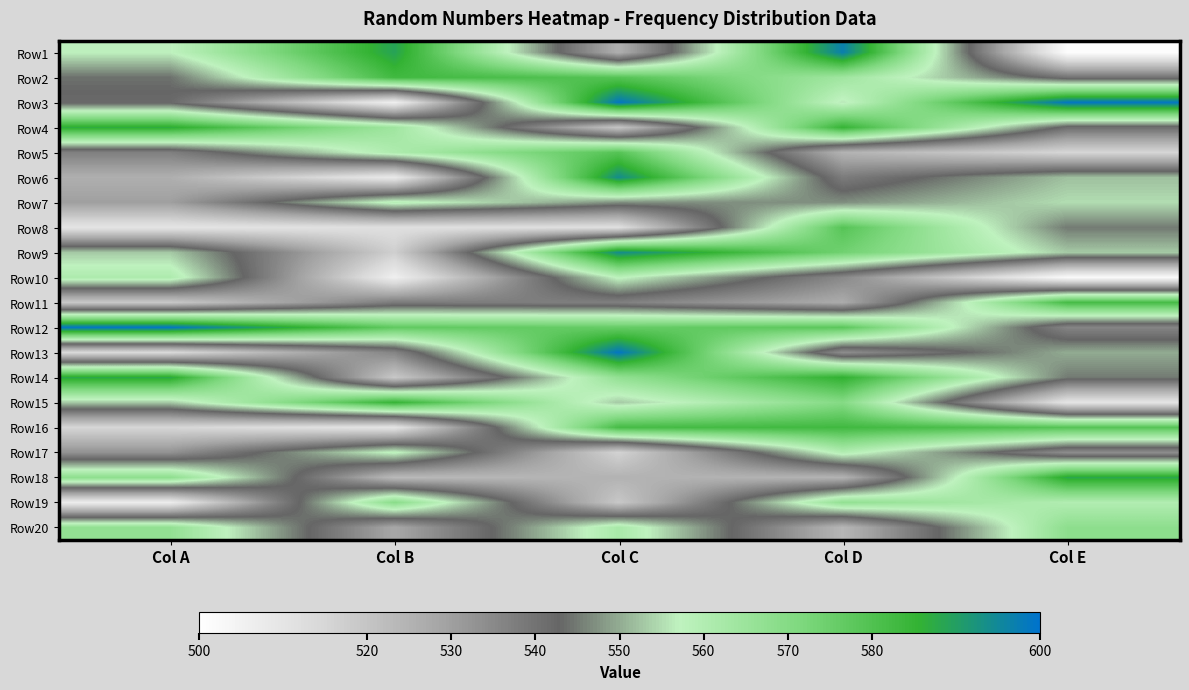

Reading left to right, list all the values displayed in this chart.

Row1: Col A=557	Col B=589	Col C=526	Col D=597	Col E=501
Row2: Col A=544	Col B=583	Col C=579	Col D=564	Col E=540
Row3: Col A=542	Col B=506	Col C=599	Col D=556	Col E=599
Row4: Col A=587	Col B=564	Col C=520	Col D=585	Col E=541
Row5: Col A=537	Col B=561	Col C=579	Col D=525	Col E=515
Row6: Col A=526	Col B=508	Col C=594	Col D=538	Col E=552
Row7: Col A=530	Col B=559	Col C=547	Col D=547	Col E=555
Row8: Col A=510	Col B=512	Col C=512	Col D=579	Col E=545
Row9: Col A=553	Col B=517	Col C=594	Col D=574	Col E=553
Row10: Col A=561	Col B=506	Col C=558	Col D=535	Col E=502
Row11: Col A=519	Col B=538	Col C=537	Col D=527	Col E=582
Row12: Col A=599	Col B=577	Col C=576	Col D=578	Col E=536
Row13: Col A=514	Col B=536	Col C=599	Col D=534	Col E=550
Row14: Col A=588	Col B=519	Col C=567	Col D=586	Col E=545
Row15: Col A=553	Col B=585	Col C=553	Col D=570	Col E=510
Row16: Col A=515	Col B=510	Col C=582	Col D=583	Col E=579
Row17: Col A=533	Col B=558	Col C=516	Col D=560	Col E=534
Row18: Col A=568	Col B=523	Col C=525	Col D=525	Col E=588
Row19: Col A=507	Col B=569	Col C=519	Col D=567	Col E=560
Row20: Col A=567	Col B=528	Col C=562	Col D=524	Col E=568